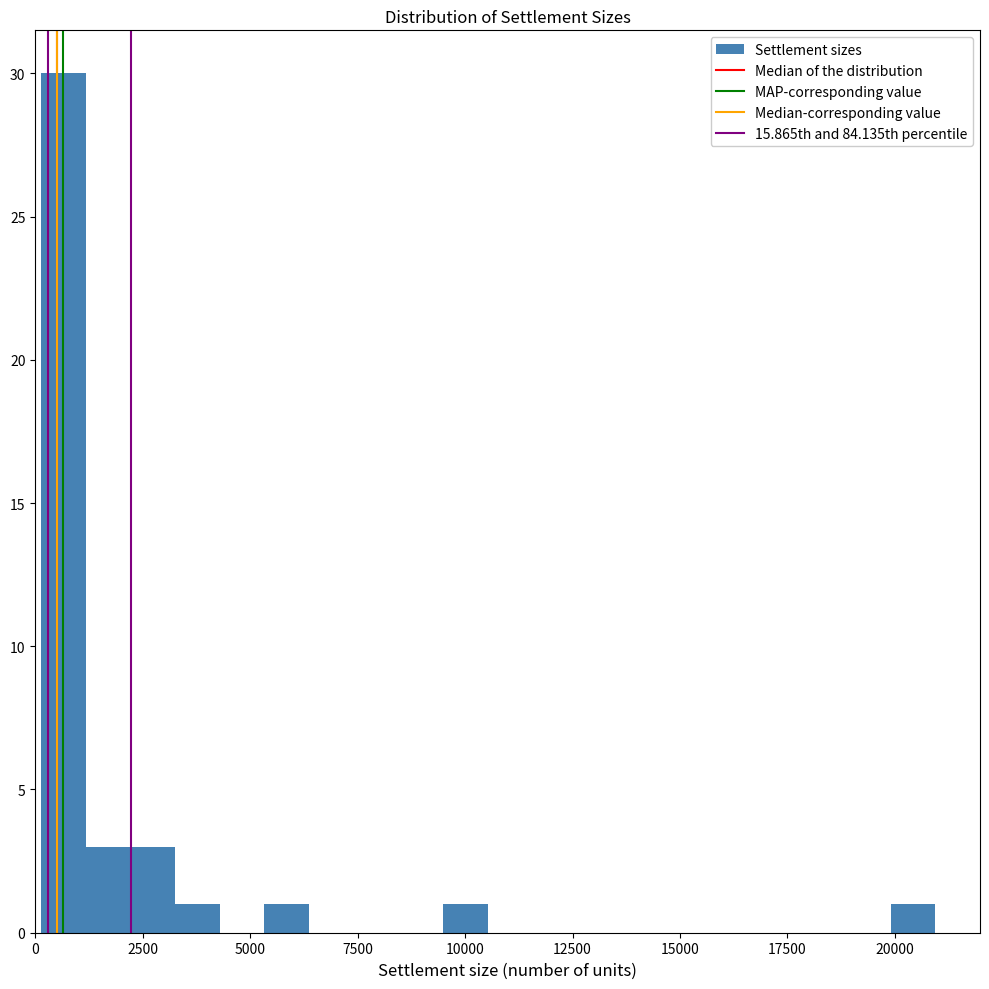

Around what value on the x-axis is the tallest bar? Give the approximate position of its centre, as read against the axis.

500